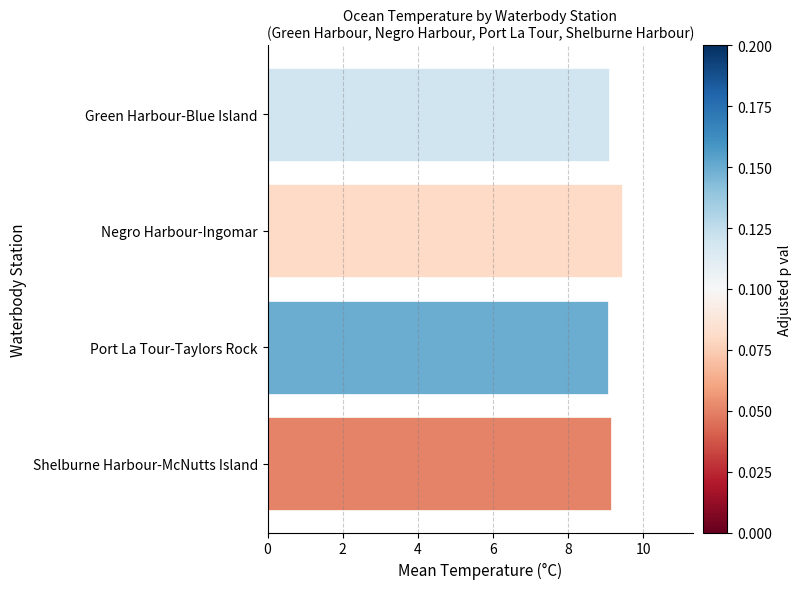

Read the value at Green Harbour-Blue Island.

9.1